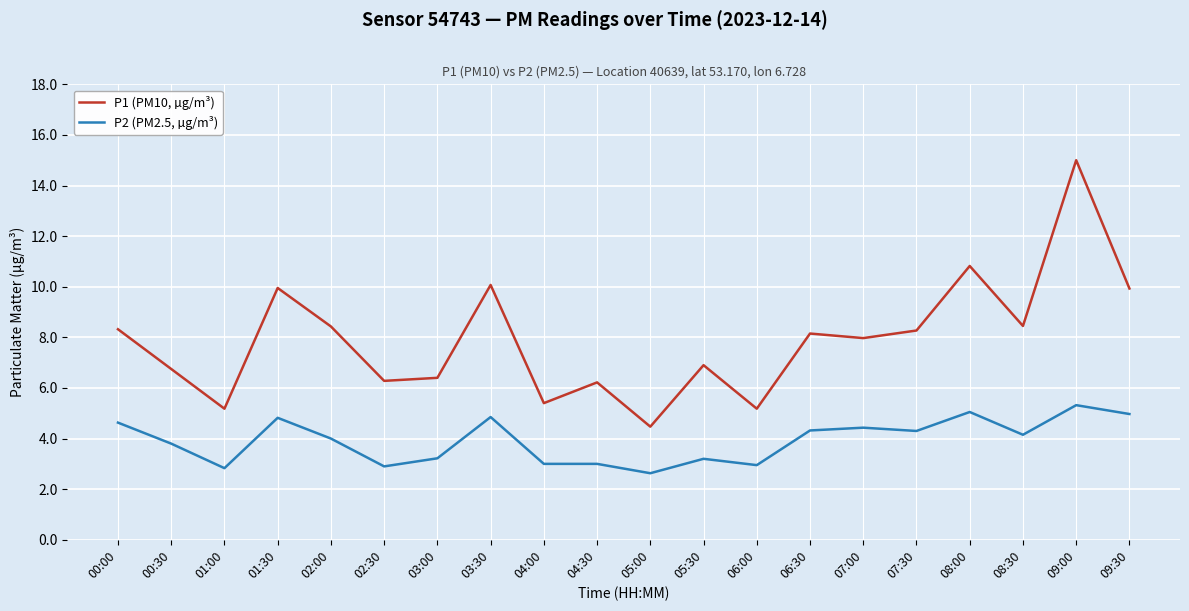

What is the maximum value for P1 (PM10, µg/m³)?

15.0